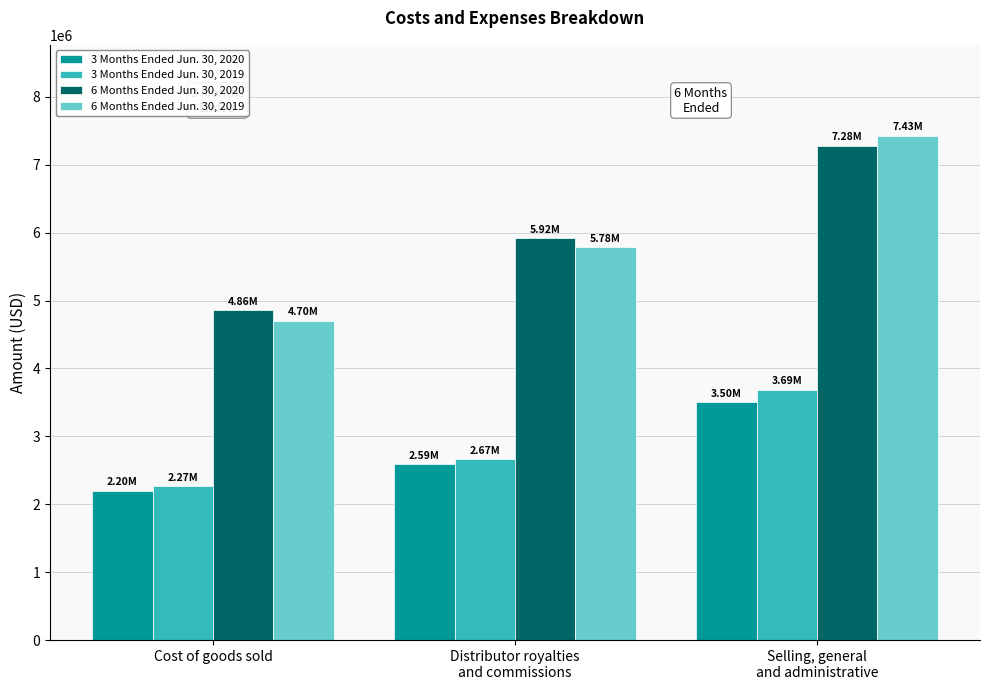

How many categories are shown in the chart?

3